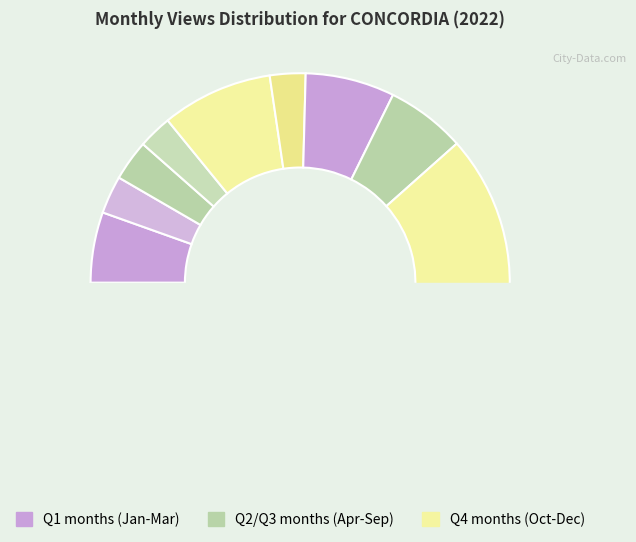

The 2022-01 slice represents 11% of the pie. True or false?

False